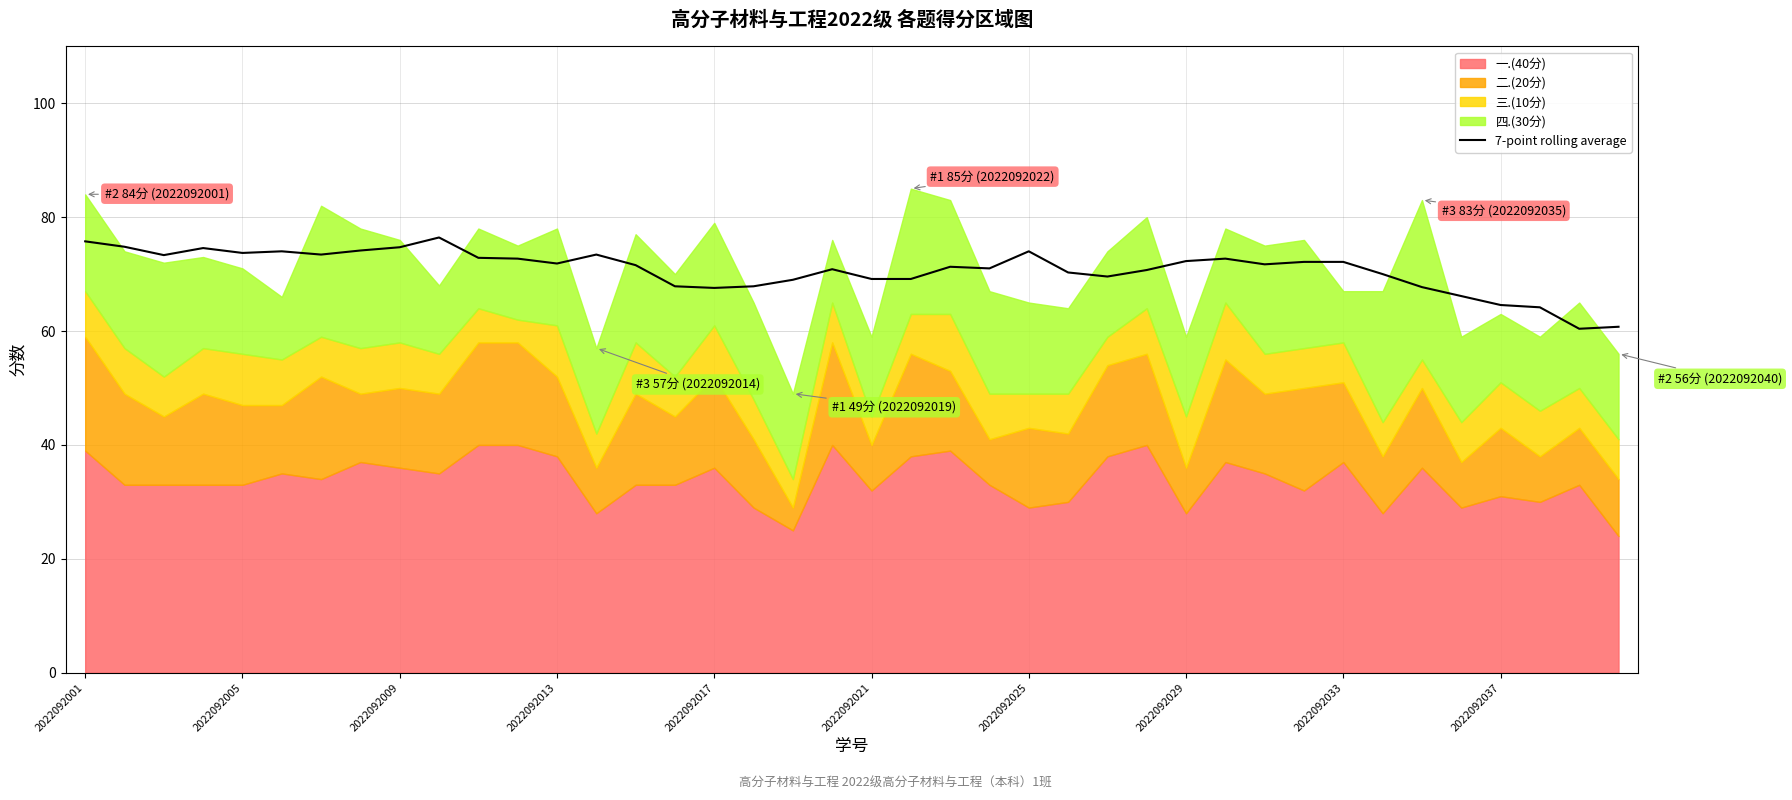

Which has a higher value, 36 or 2022092005?

2022092005